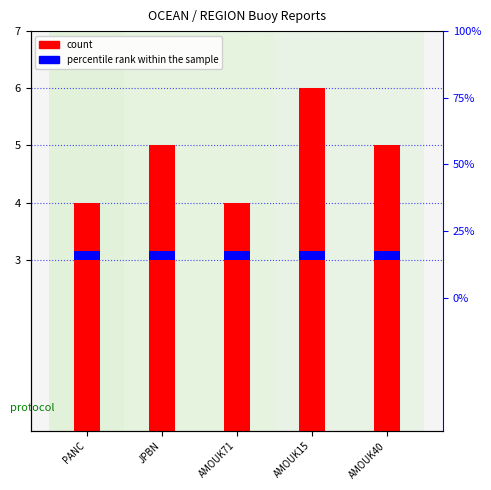

Rank the series by their maximum value, from highest to lowest.

count, percentile rank within the sample